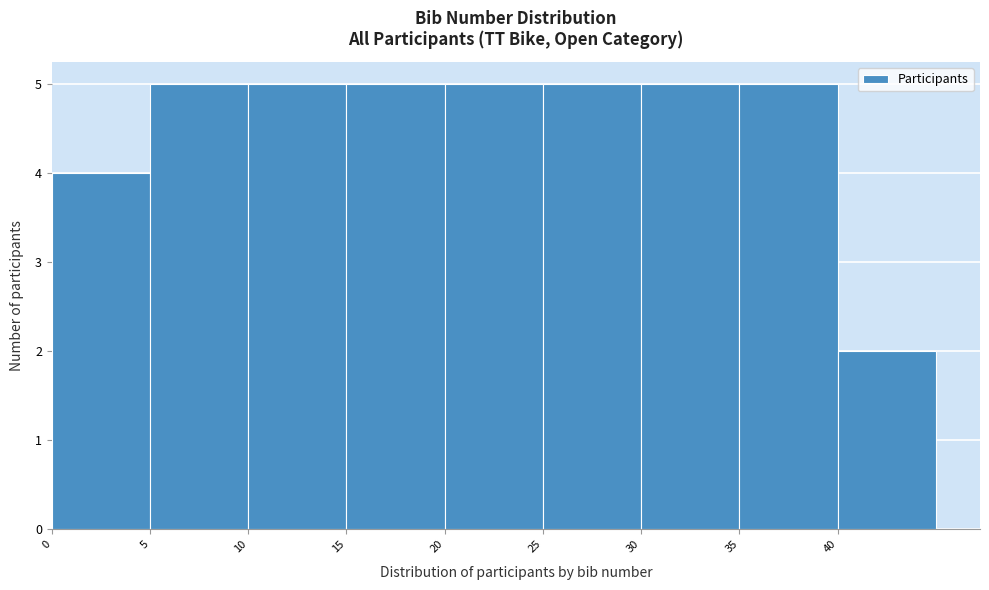

How tall is the bar that spans 0 to 5 on the x-axis? The values are not printed on the chart, so give them approximately, as read against the axis.

4